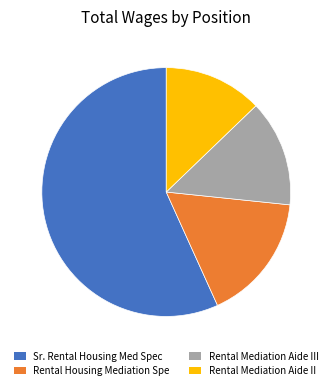

Count the number of slices in the pie.

4